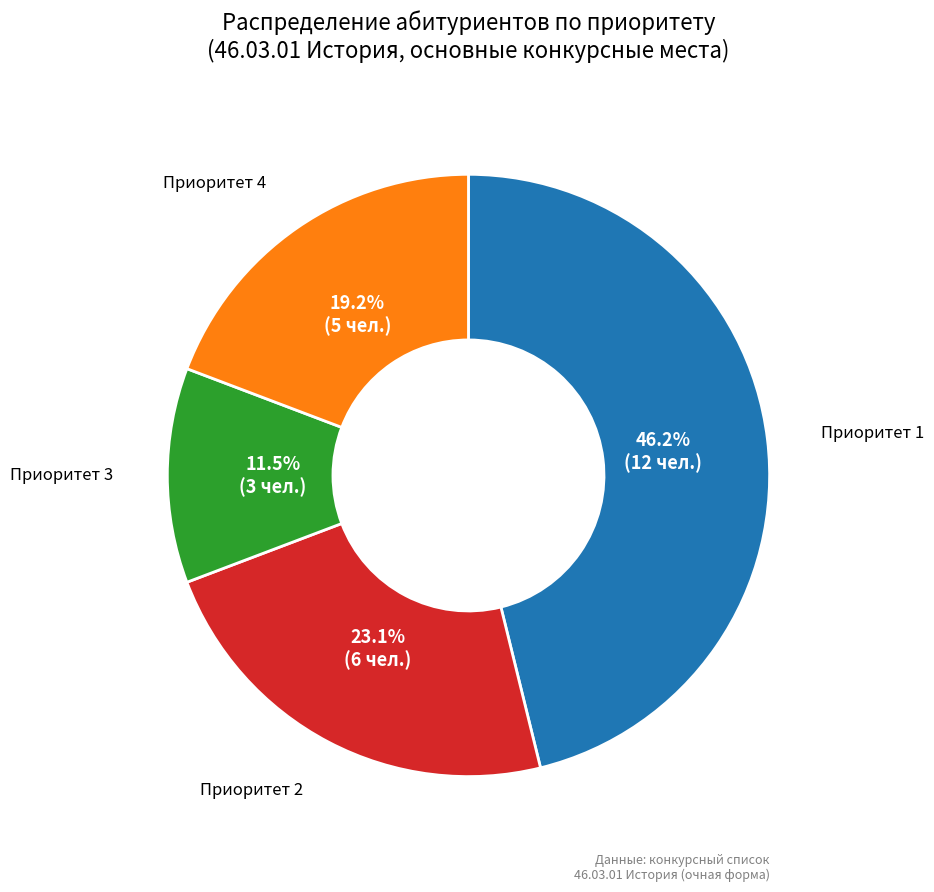

How many segments does this pie chart have?

4